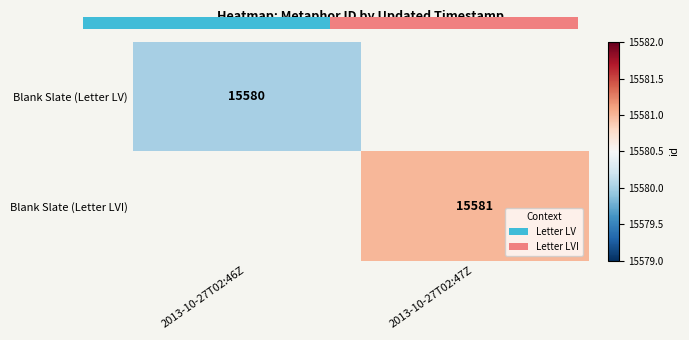

The Blank Slate (Letter LVI) series shows 10123 at 2013-10-27T02:47Z. True or false?

False